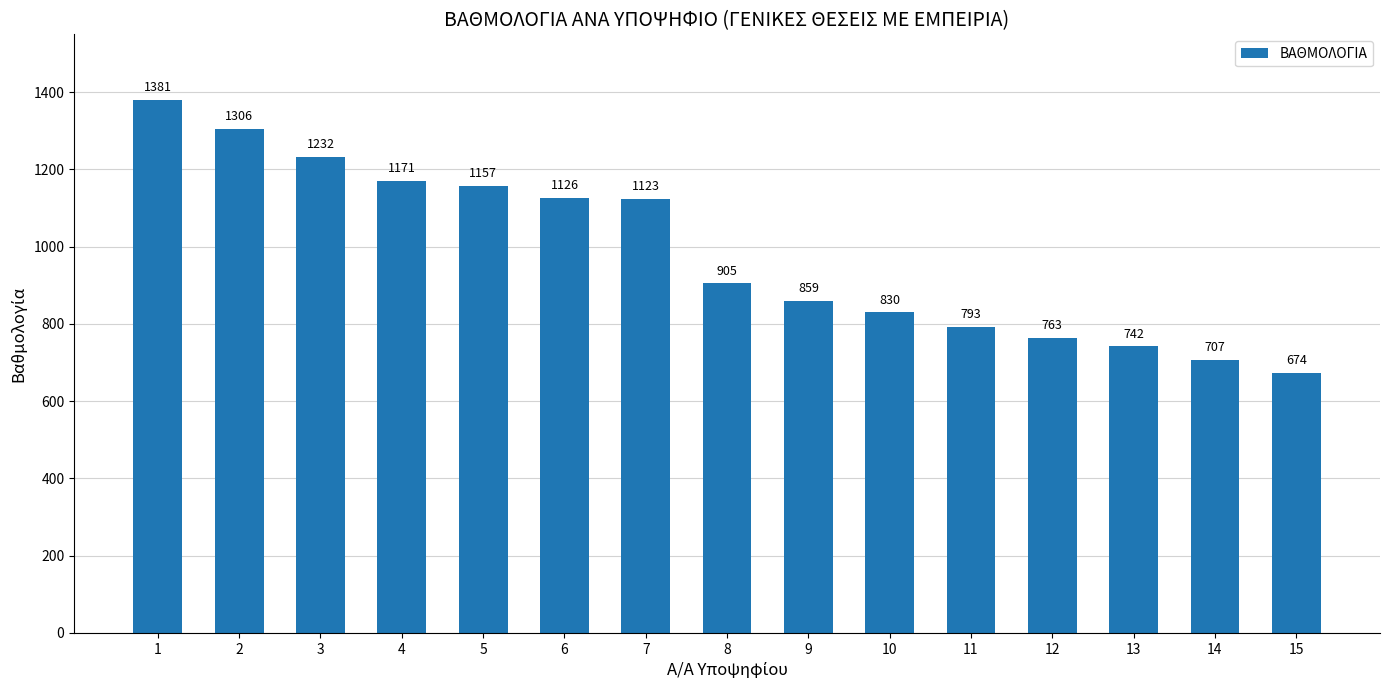

At which category does the chart reach its peak across all series?

1